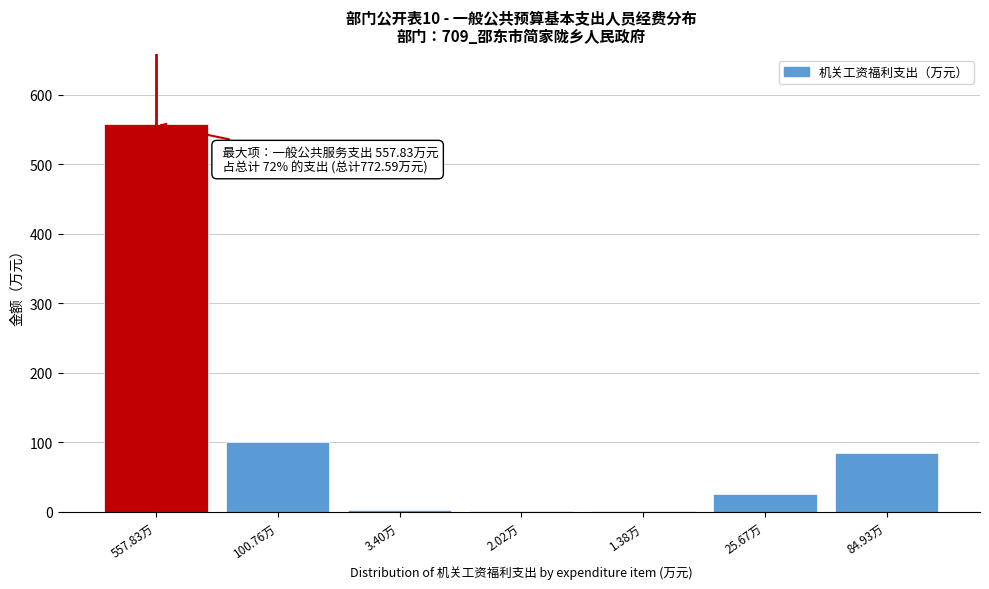

The value at 557.83万 is 814.8. True or false?

False